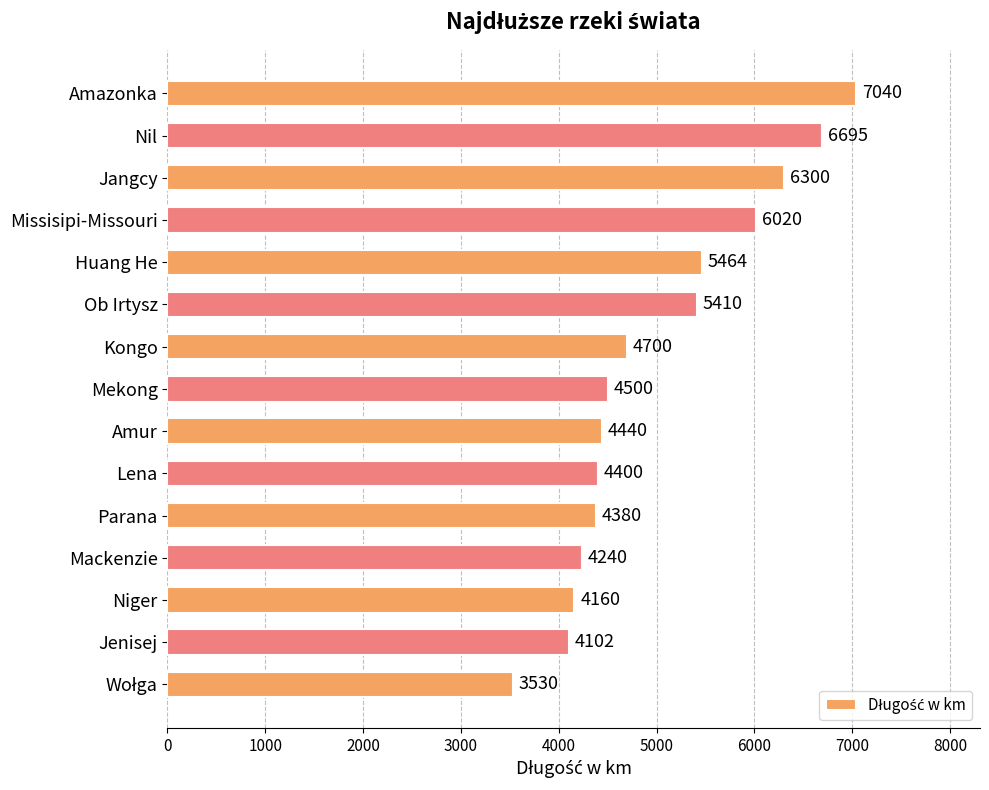

At which label is the value closest to 5285?

Ob Irtysz